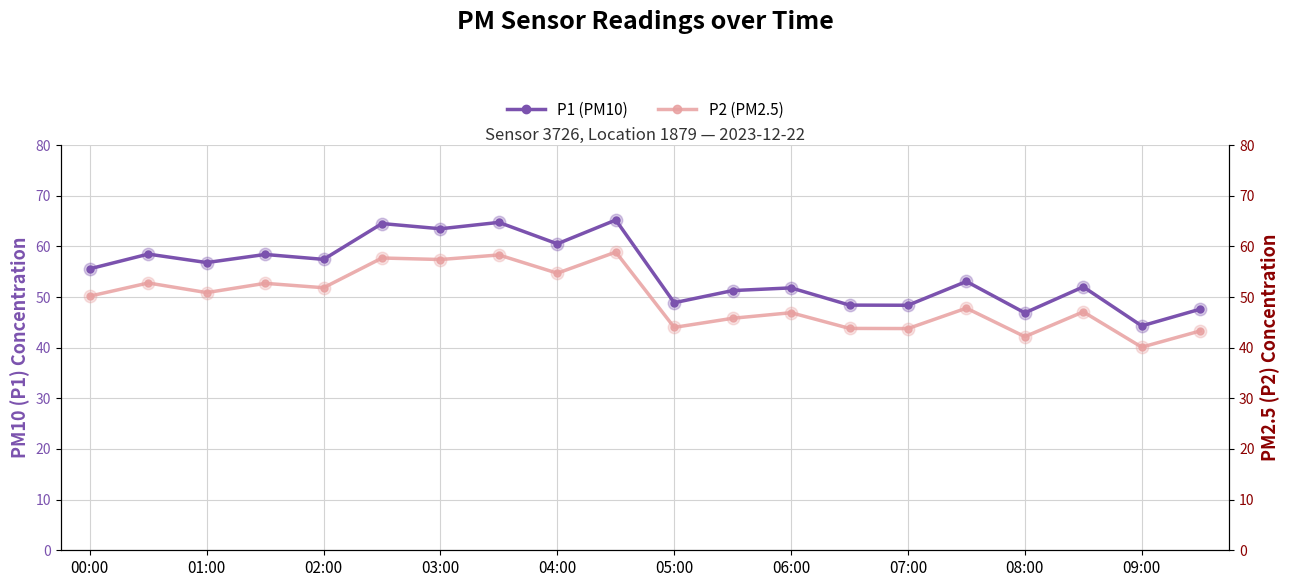

Which series has the largest total across all categories?

P1 (PM10)